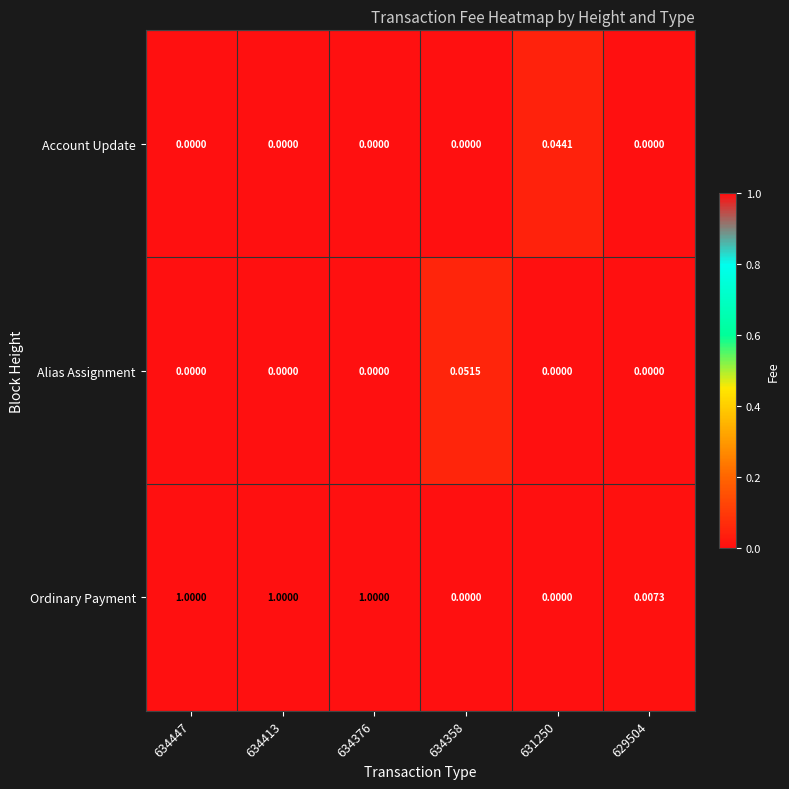

Rank the series by their maximum value, from lowest to highest.

Account Update, Alias Assignment, Ordinary Payment